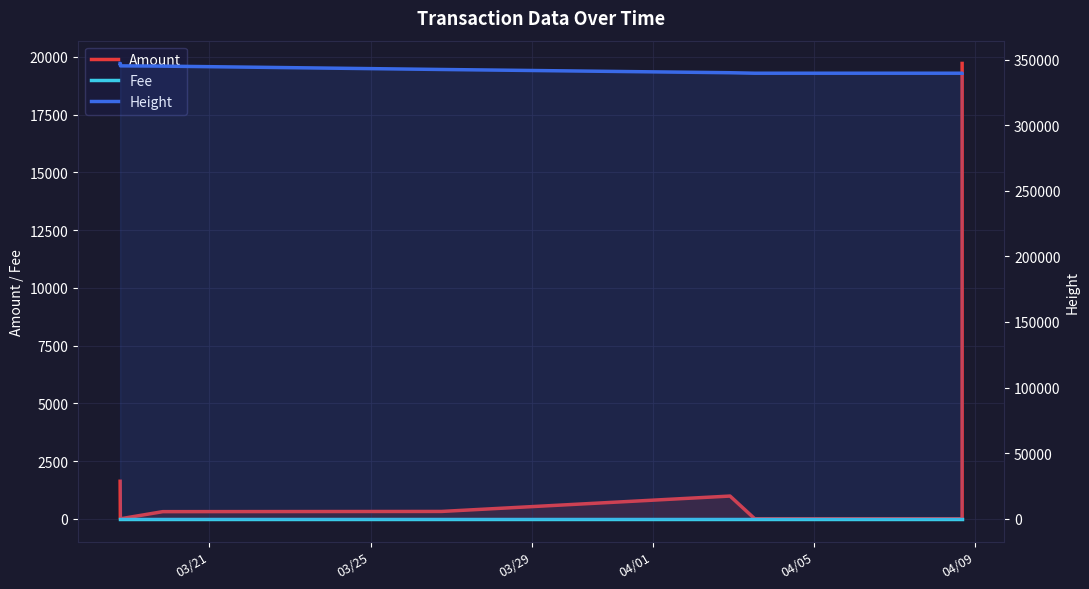

At how many categories does at least one series exceed 154040?

9